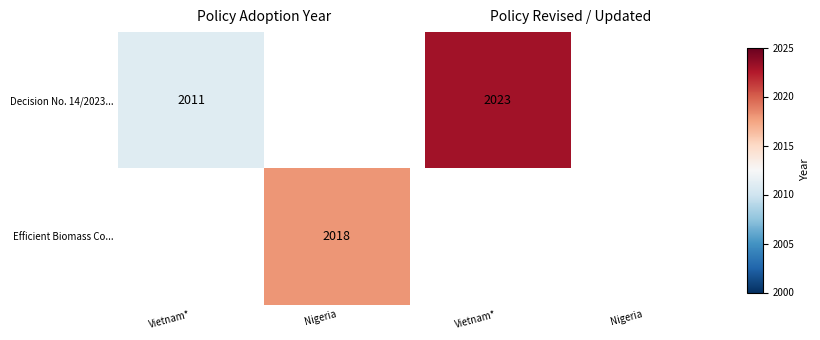

The value of Decision No. 14/2023... at Vietnam* is 2011. True or false?

True